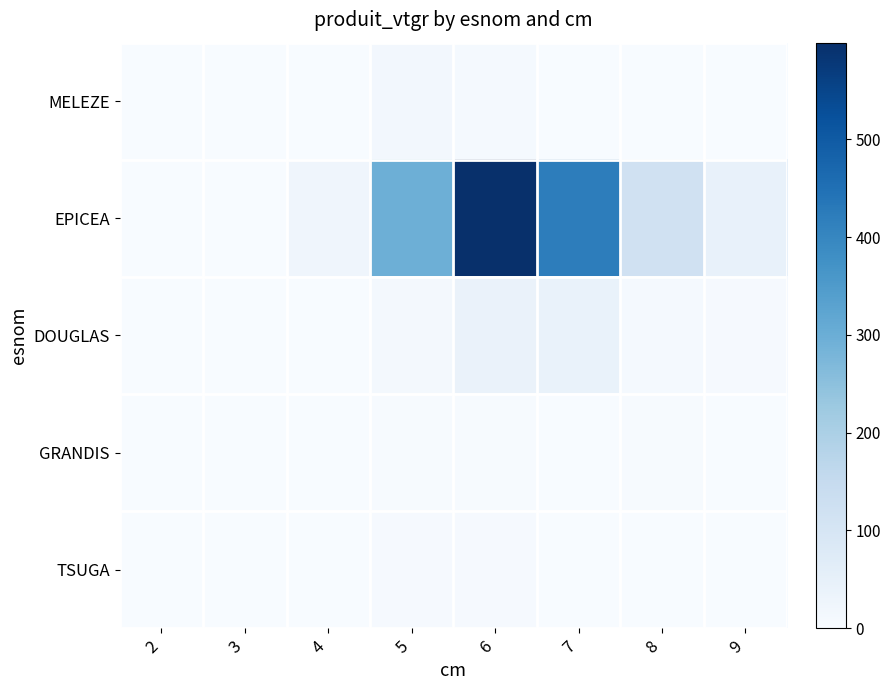

Reading left to right, what are all the values shown in this chart?

MELEZE: 2=0.2	3=0.0	4=0.6	5=15.9	6=8.5	7=0.0	8=0.0	9=0.0
EPICEA: 2=0.0	3=0.8	4=25.6	5=296.8	6=598.9	7=420.3	8=118.1	9=42.6
DOUGLAS: 2=0.0	3=0.0	4=0.7	5=11.6	6=39.2	7=40.9	8=7.7	9=4.8
GRANDIS: 2=0.0	3=0.0	4=0.0	5=2.7	6=3.8	7=0.0	8=3.9	9=0.0
TSUGA: 2=0.0	3=0.0	4=0.0	5=5.2	6=5.9	7=0.0	8=0.0	9=0.0